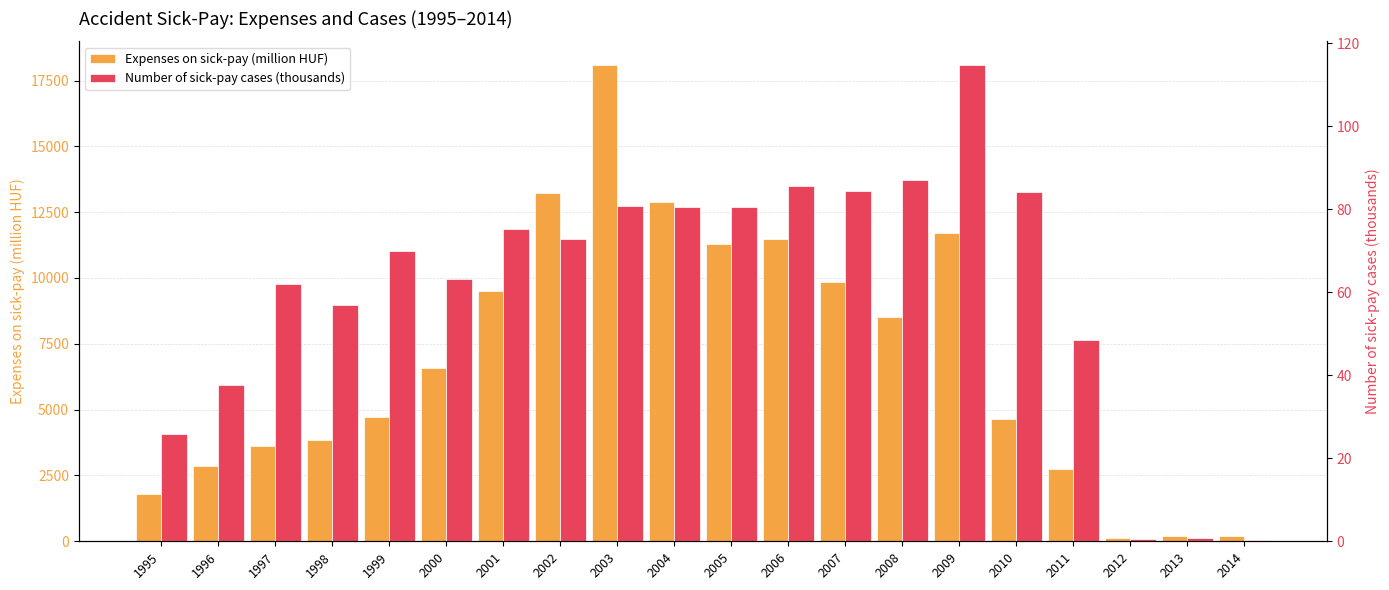

How many bars are there in each group?

2